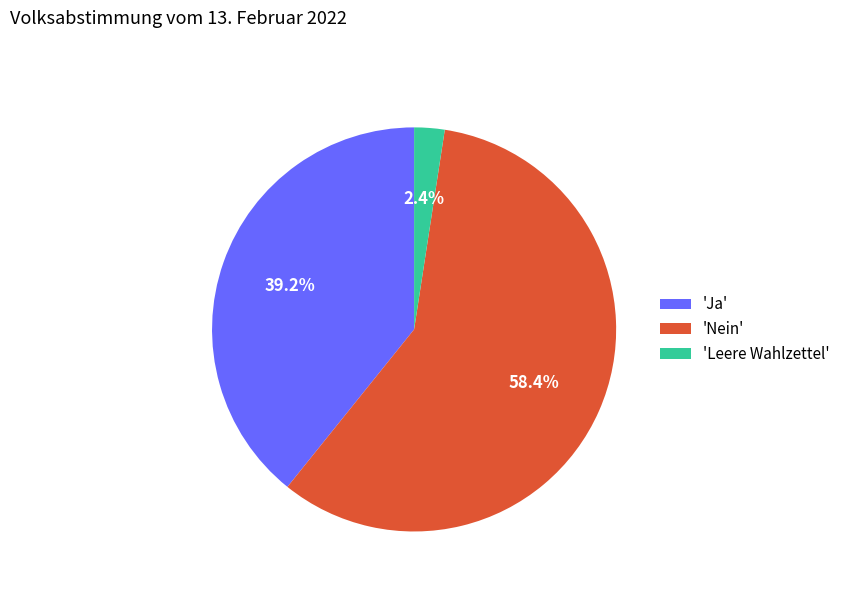

How much of the chart is everything except 'Leere Wahlzettel'?

97.6%